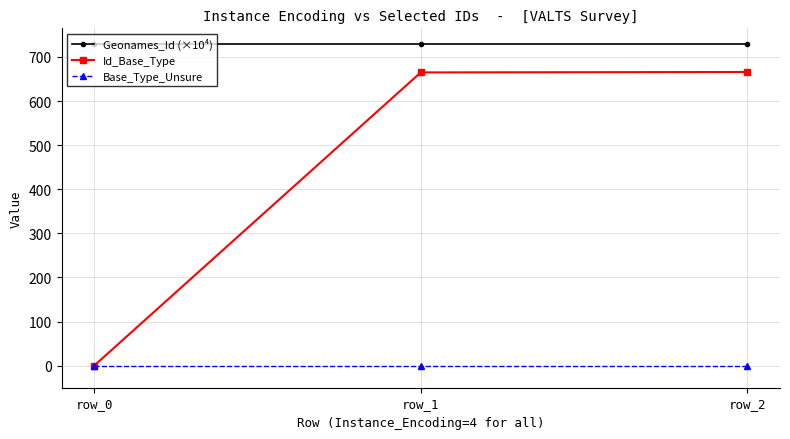

How many lines are shown in the chart?

3